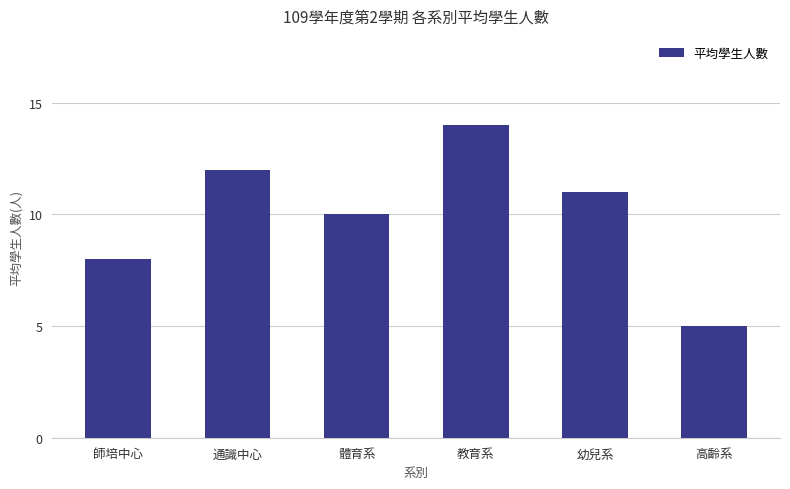

List the labels in order of value, smallest first.

高齡系, 師培中心, 體育系, 幼兒系, 通識中心, 教育系